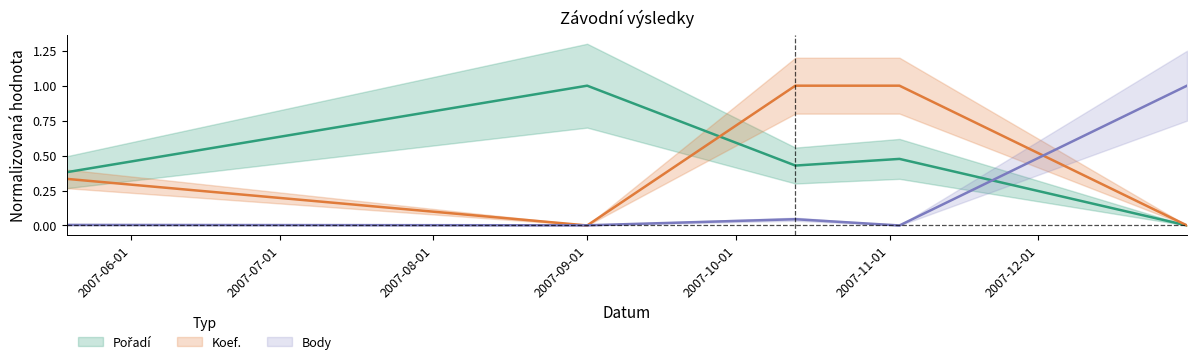

At which category is the sum across all series the highest?

2007-11-03